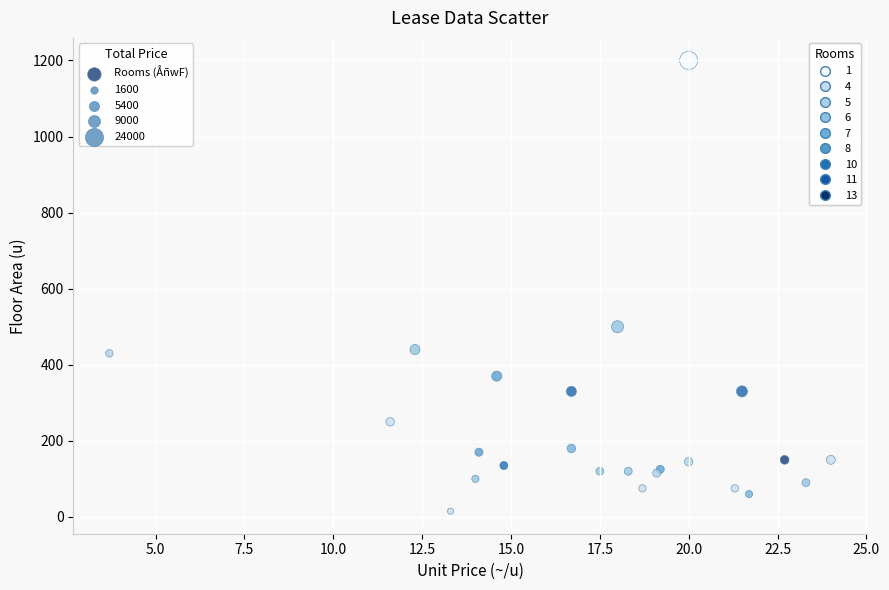

What Y value in the scatter plot is closest to 607?

500